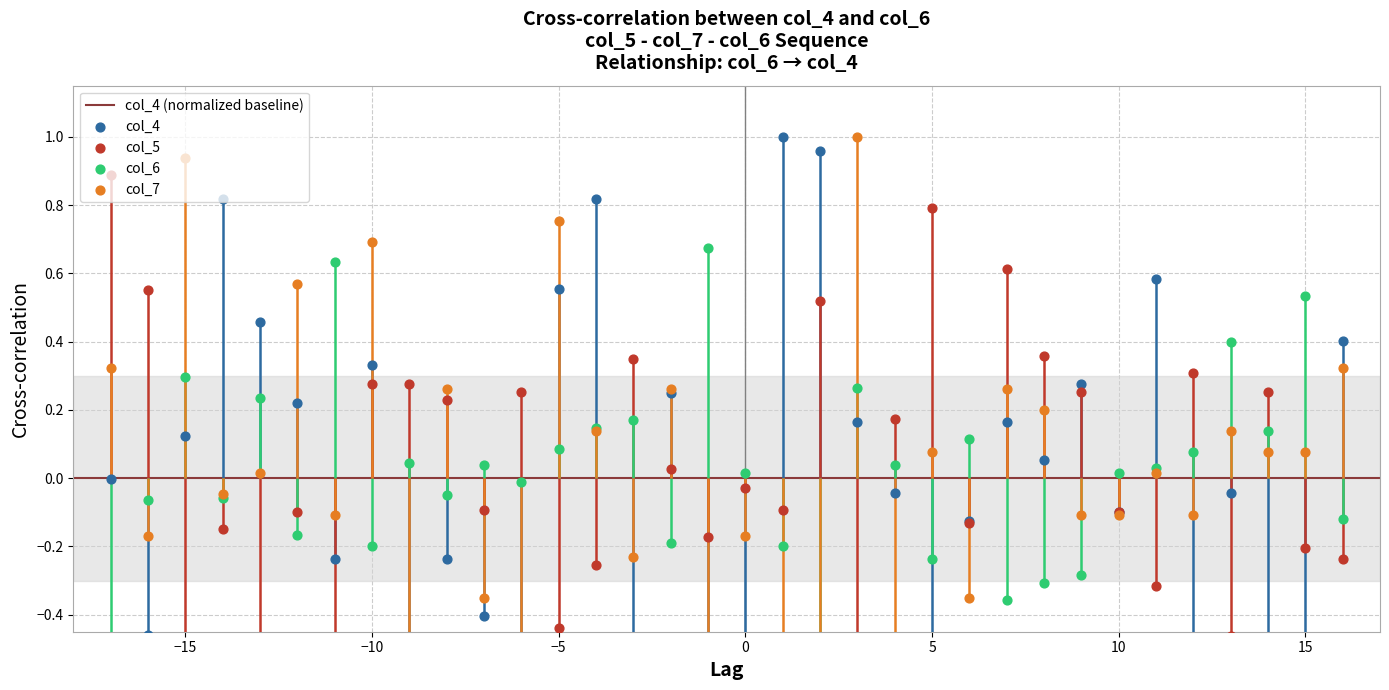

What are all the series names shown in the legend?

col_4, col_5, col_6, col_7